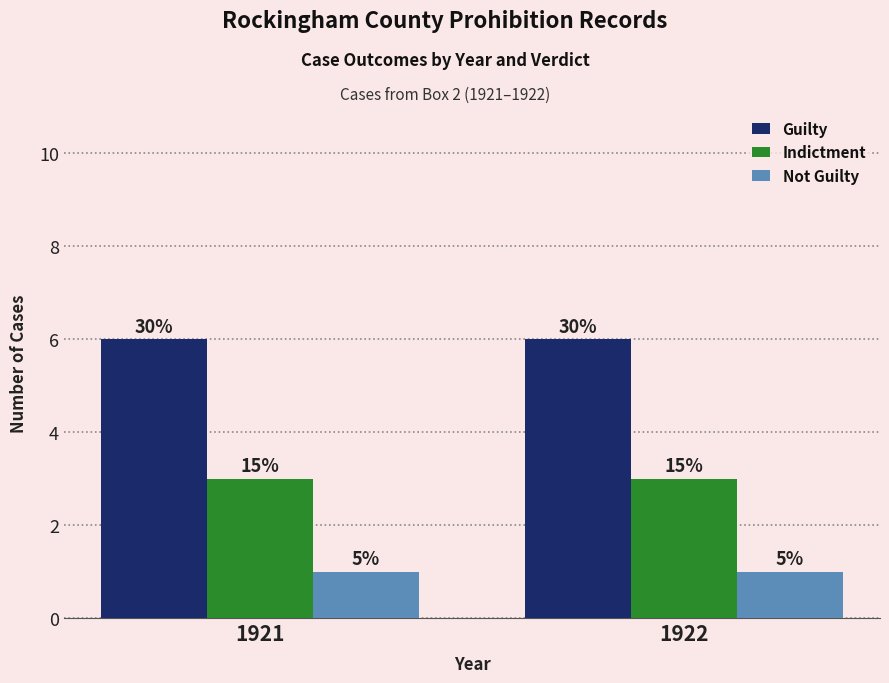

How many groups of bars are there?

2